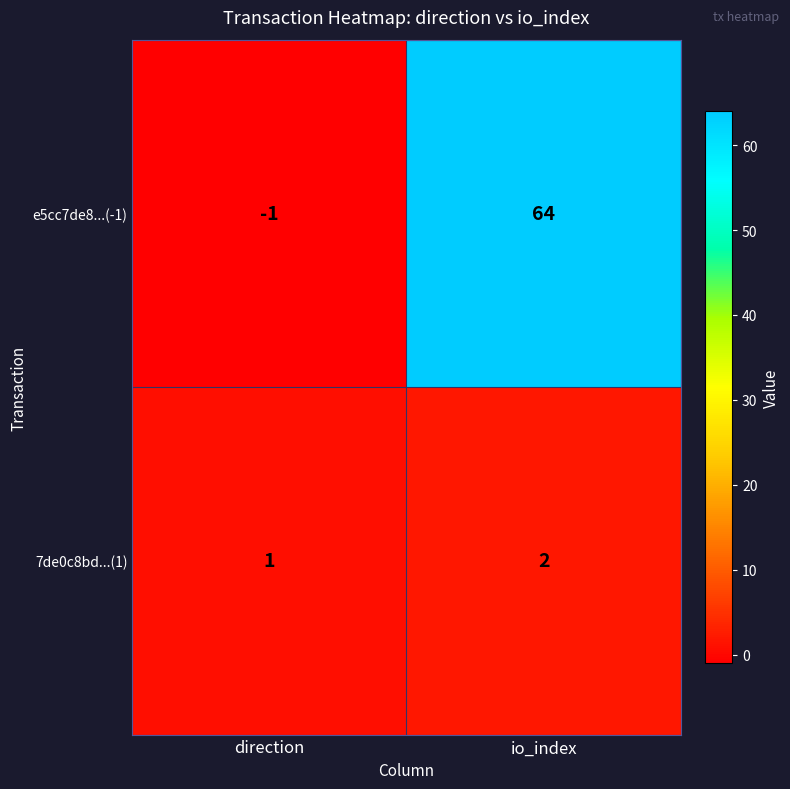

At how many categories does at least one series exceed 11?

1